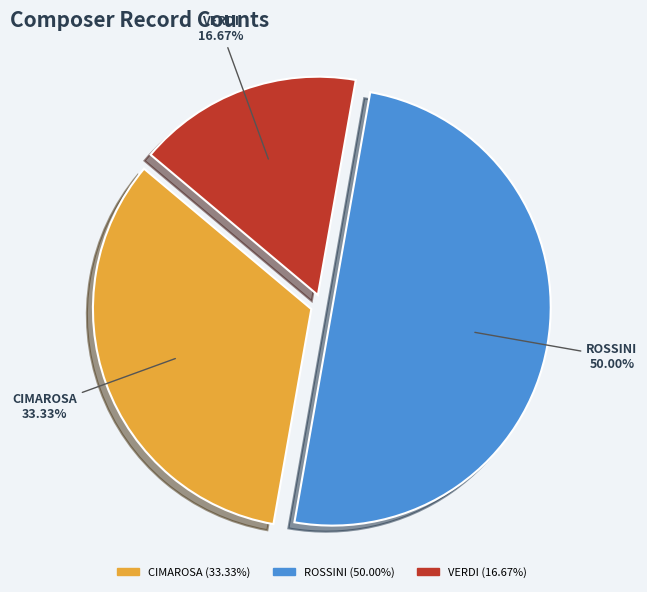

Approximately how many times larger is the value at CIMAROSA compared to VERDI?

2.0